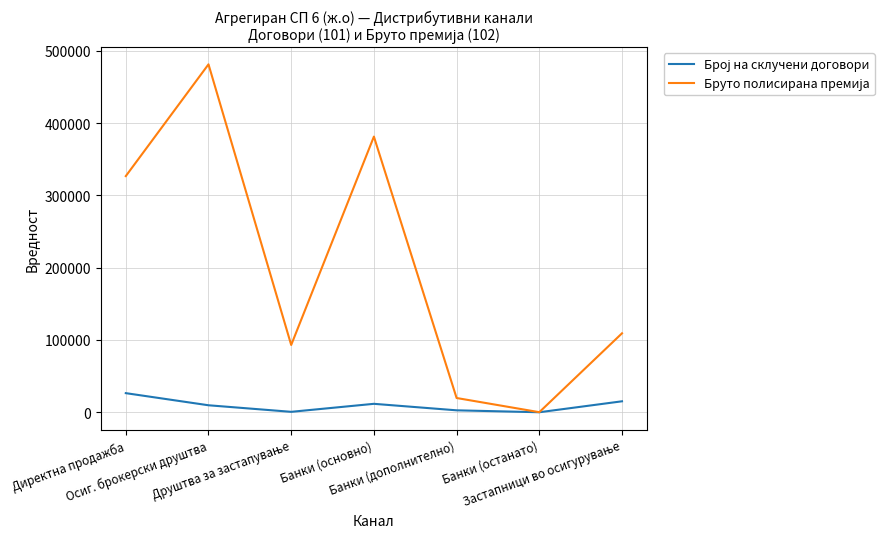

How many lines are shown in the chart?

2